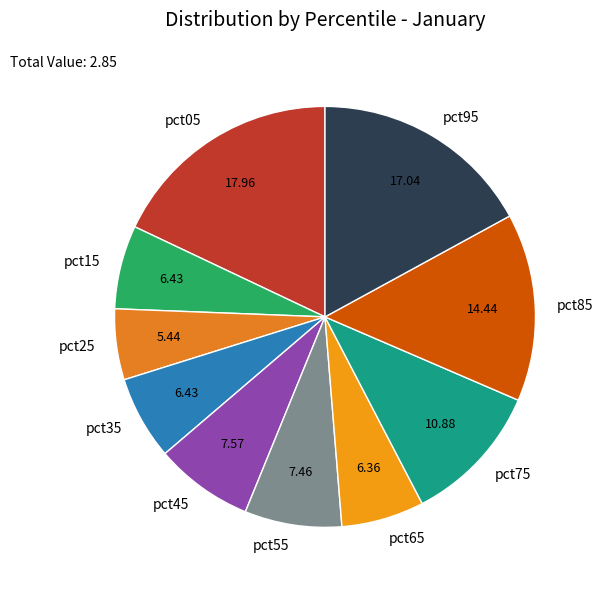

Does pct85 account for over 50% of the chart?

No